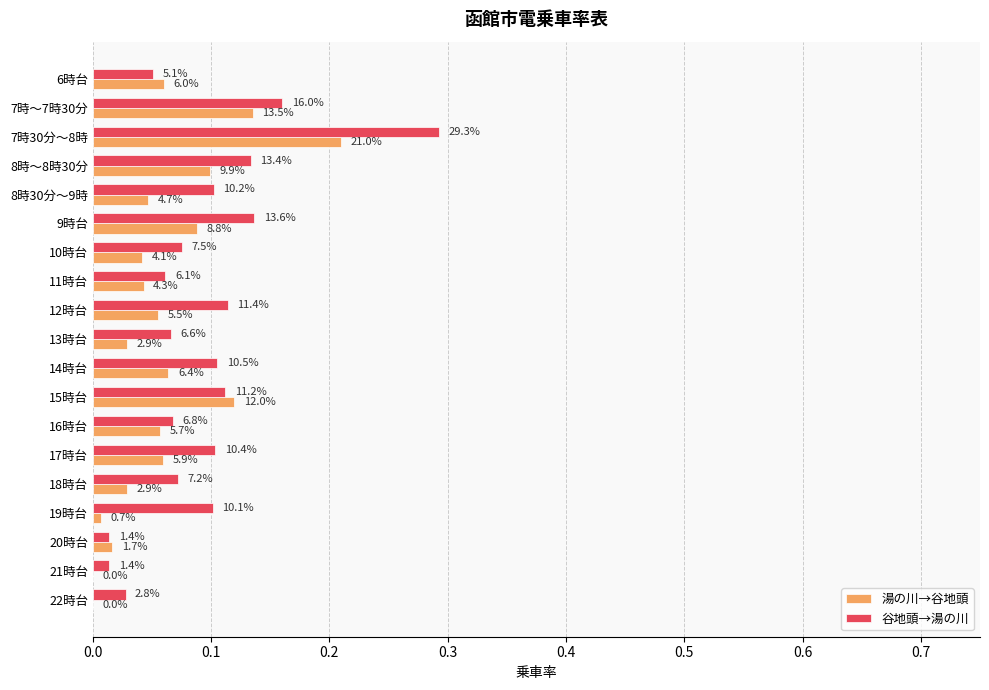

Reading right to left, transcribe all the data shown in this chart.

湯の川→谷地頭: 0.0	0.0	0.0	0.0	0.0	0.1	0.1	0.1	0.1	0.0	0.1	0.0	0.0	0.1	0.0	0.1	0.2	0.1	0.1
谷地頭→湯の川: 0.0	0.0	0.0	0.1	0.1	0.1	0.1	0.1	0.1	0.1	0.1	0.1	0.1	0.1	0.1	0.1	0.3	0.2	0.1